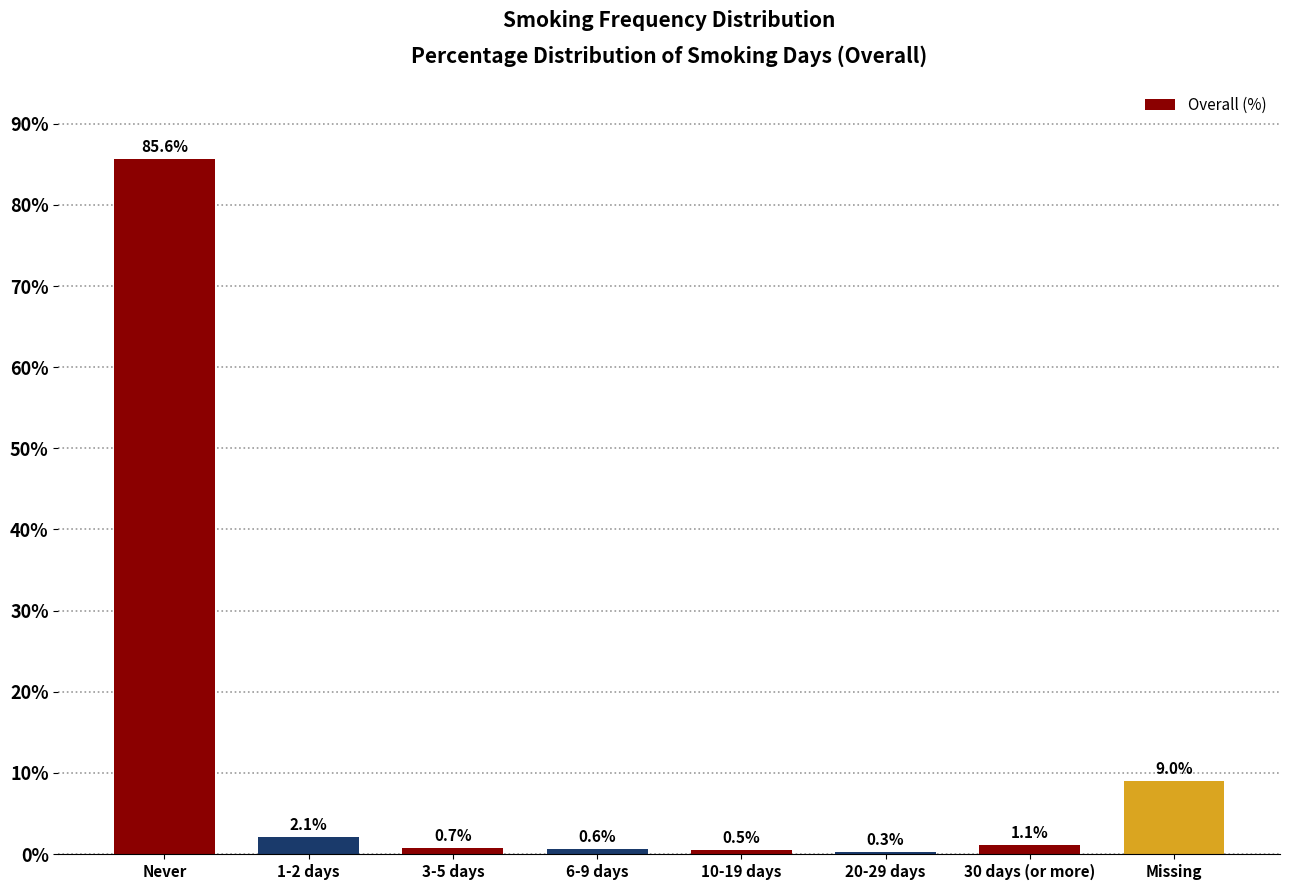

Reading left to right, what are all the values shown in this chart?

Never=85.6	1-2 days=2.1	3-5 days=0.7	6-9 days=0.6	10-19 days=0.5	20-29 days=0.3	30 days (or more)=1.1	Missing=9.0